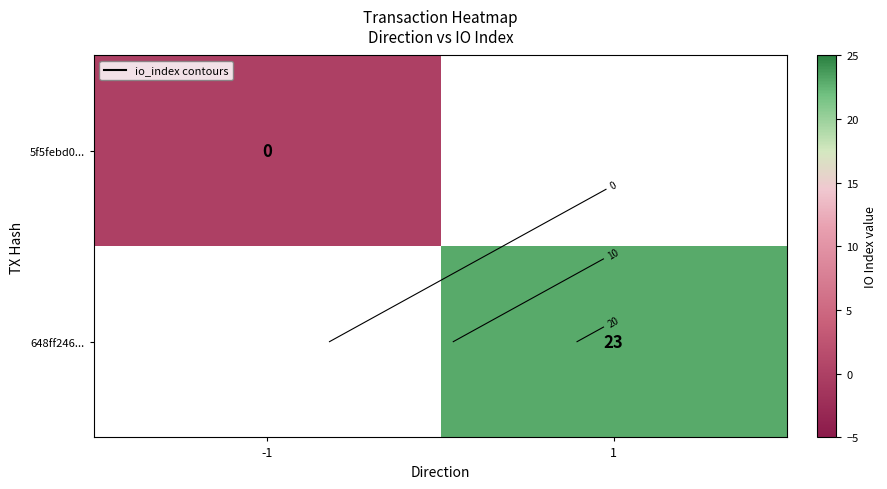

Is the value of 648ff246... at -1 greater than the value of 5f5febd0... at -1?

No